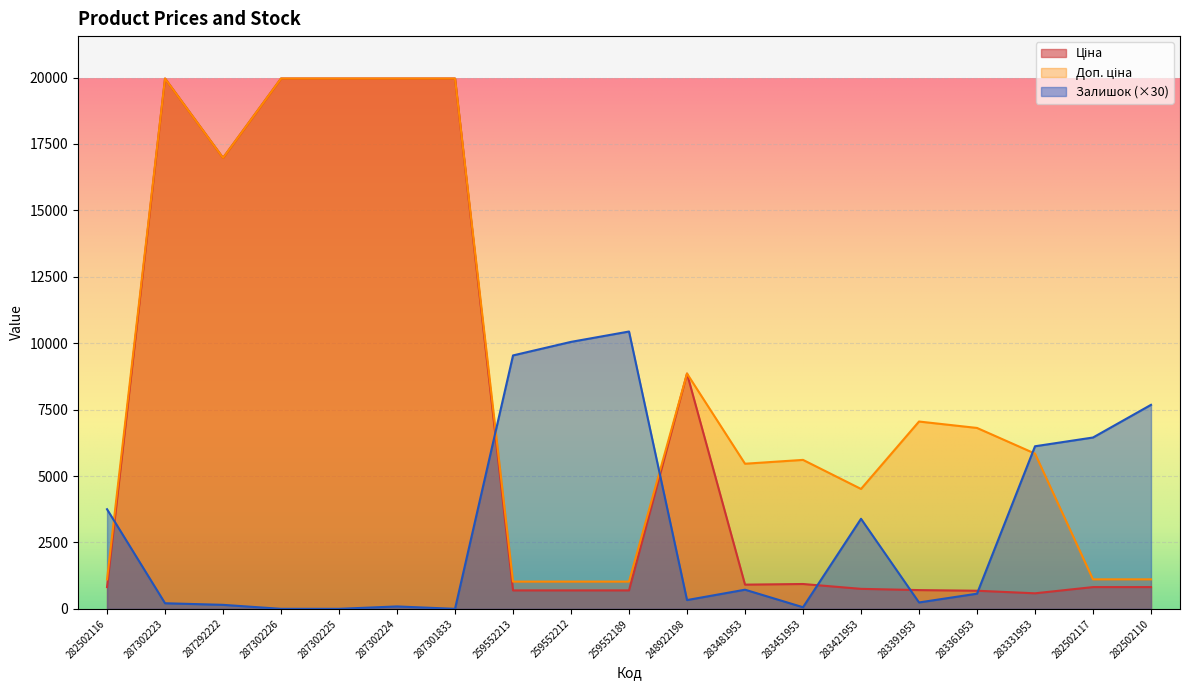

What is the average value of the Залишок series?

3146.8